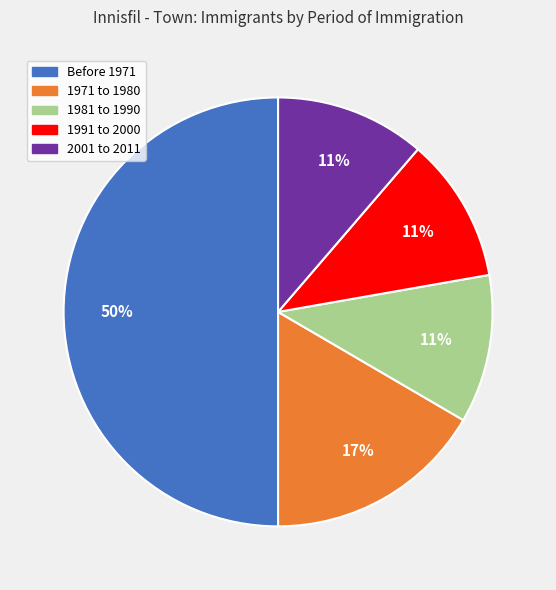

How many slices are in this pie chart?

5